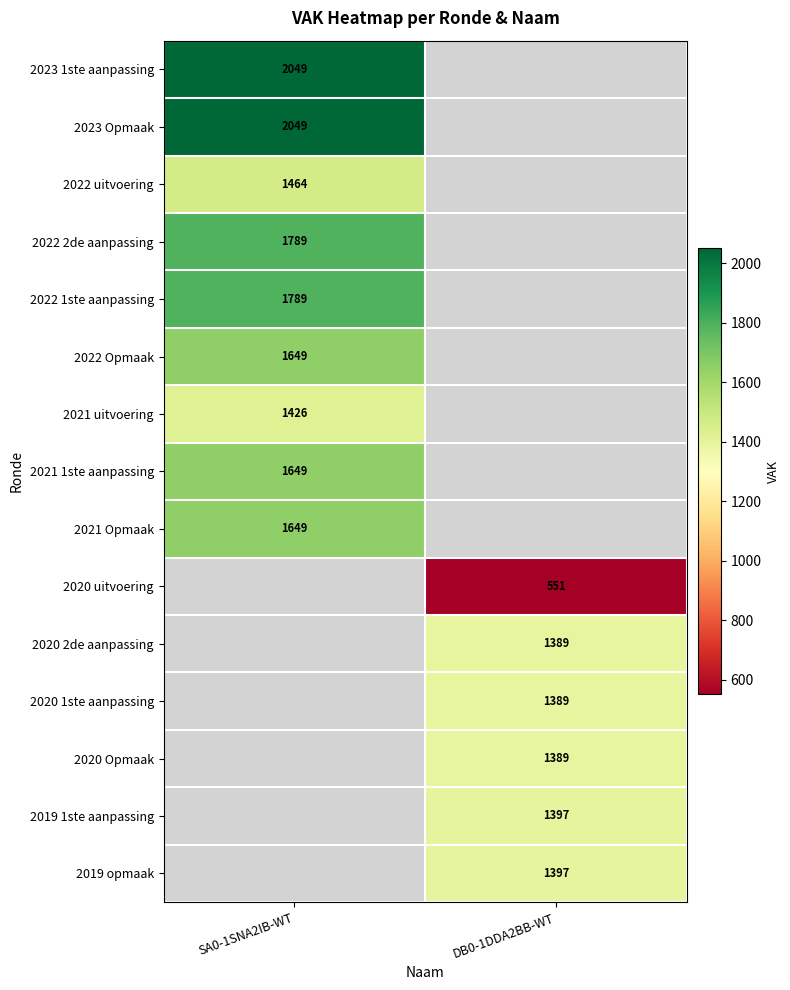

What is the smallest value displayed?

551.0